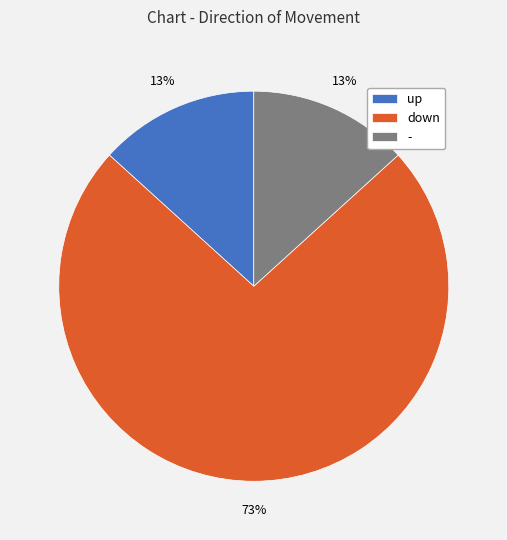

What is the majority slice?

down